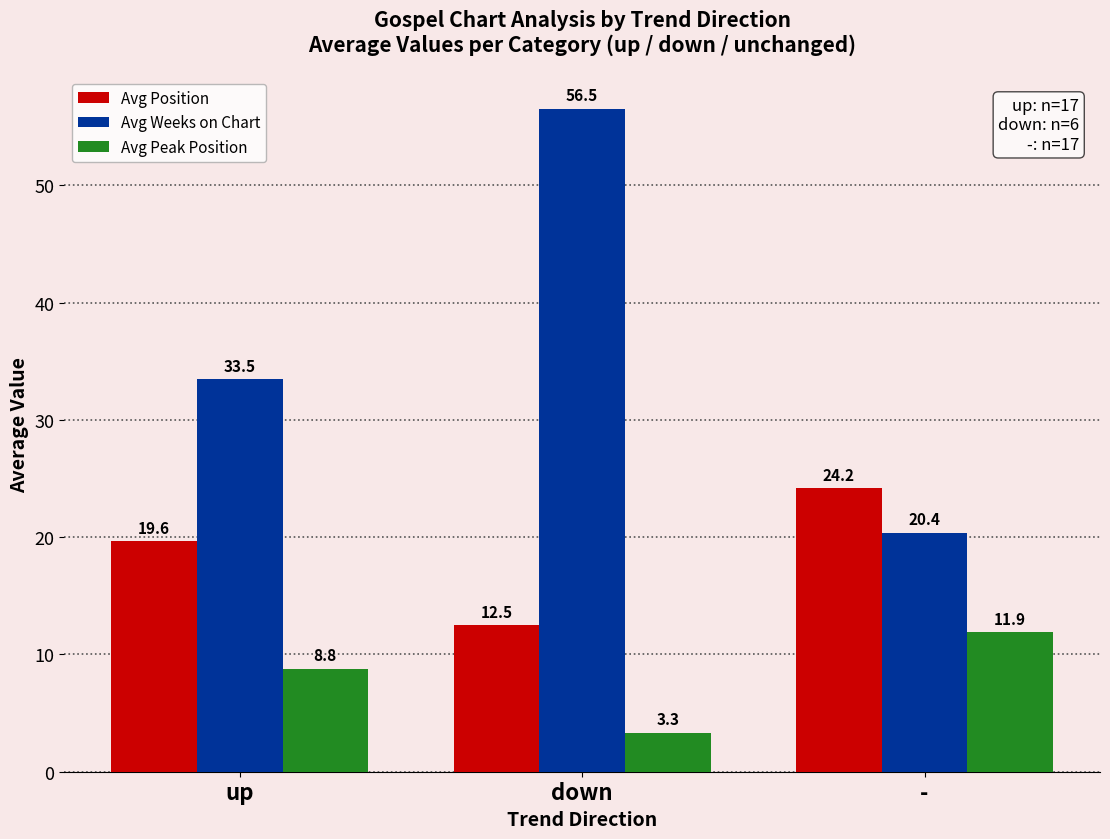

What is the label of the 1st bar from the left?

up